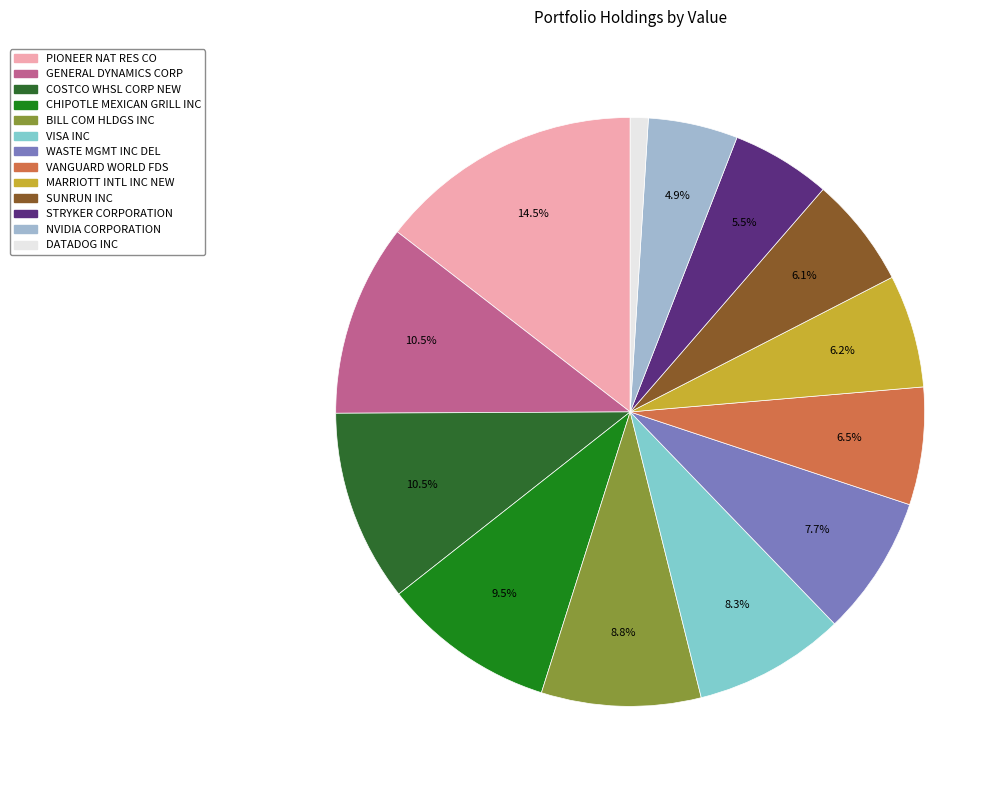

Does any single category account for the majority?

No